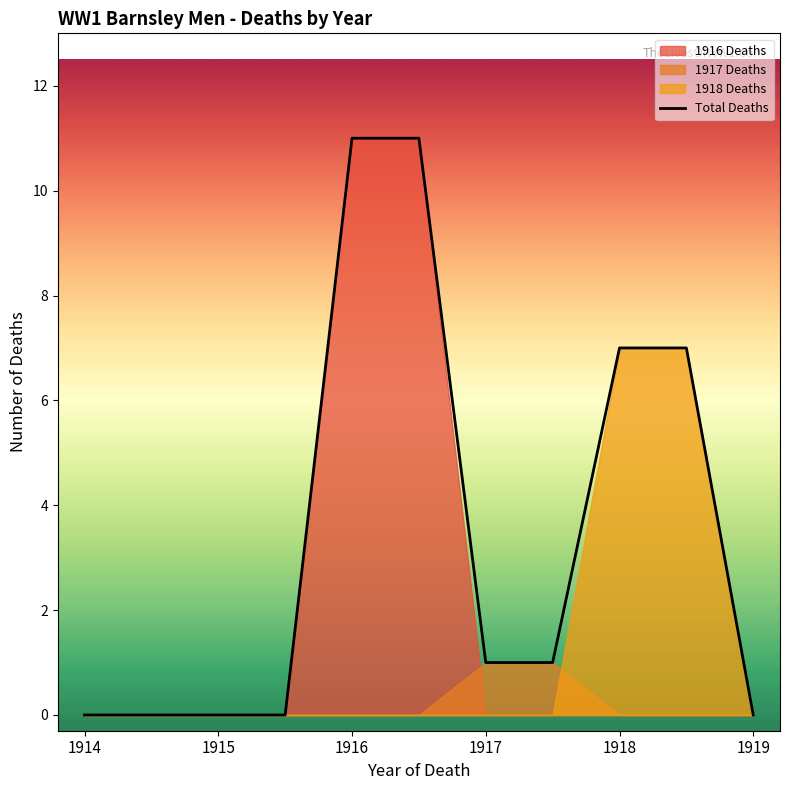

True or false: Total Deaths has a value of 1 at 1917.

True